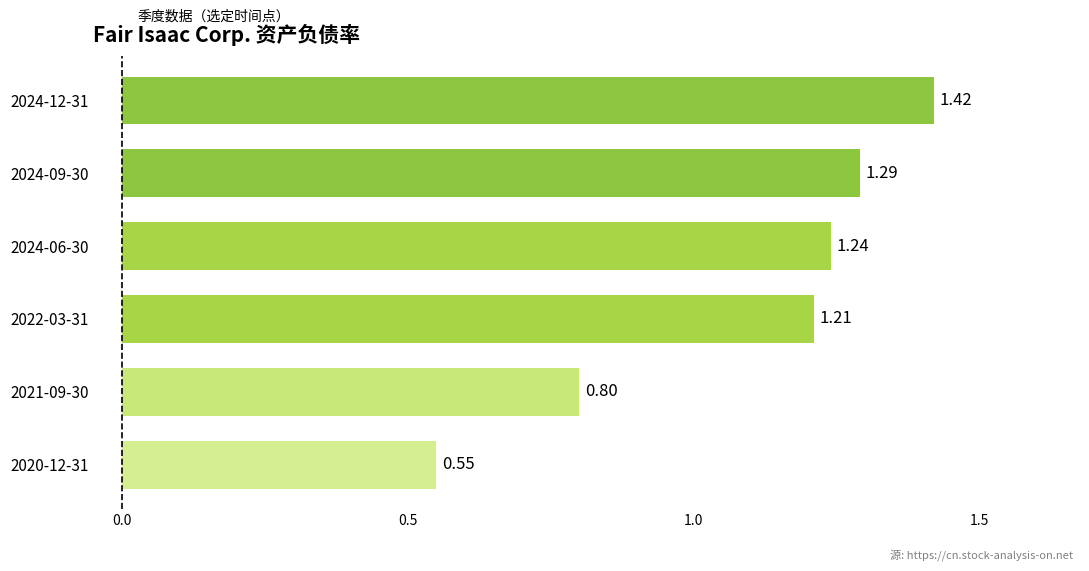

Approximately how many times larger is the value at 2024-12-31 compared to 2024-09-30?

1.1